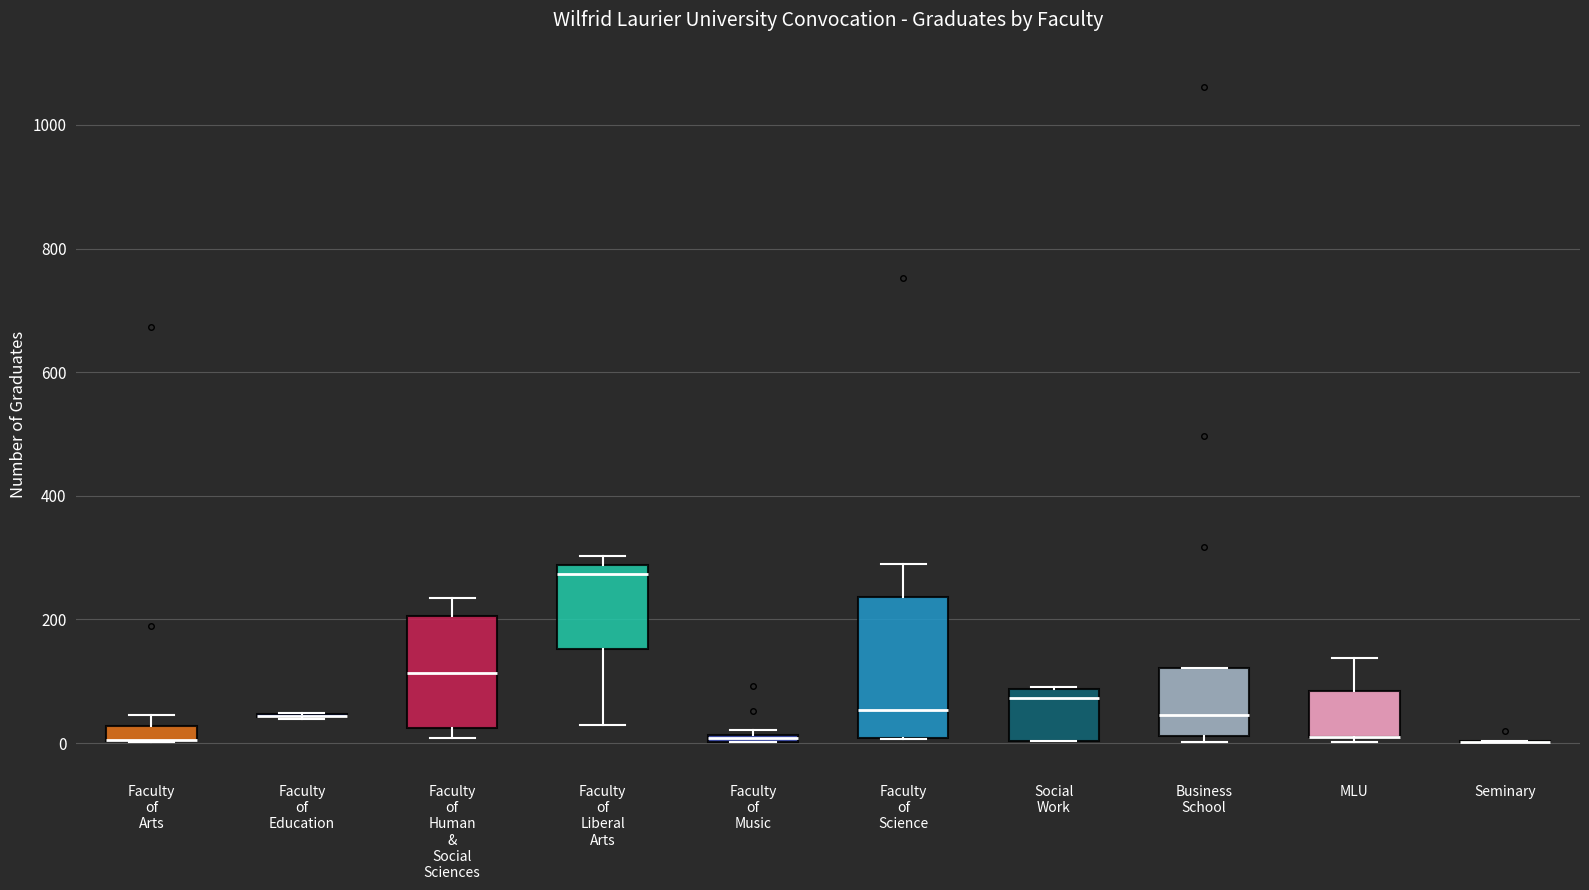

Where does the median line of the box for Business School sit on the y-axis? The values are not printed on the chart, so give them approximately, as read against the axis.

40